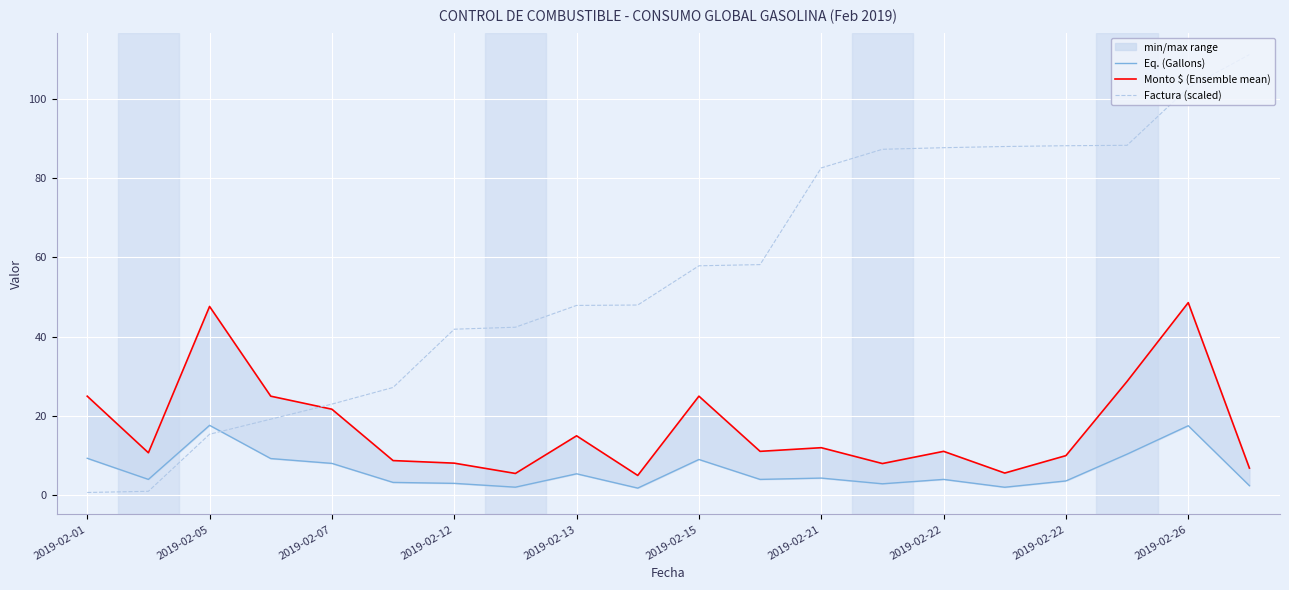

Is it true that Eq. (Gallons) equals 9.2 at 2019-02-13?

False